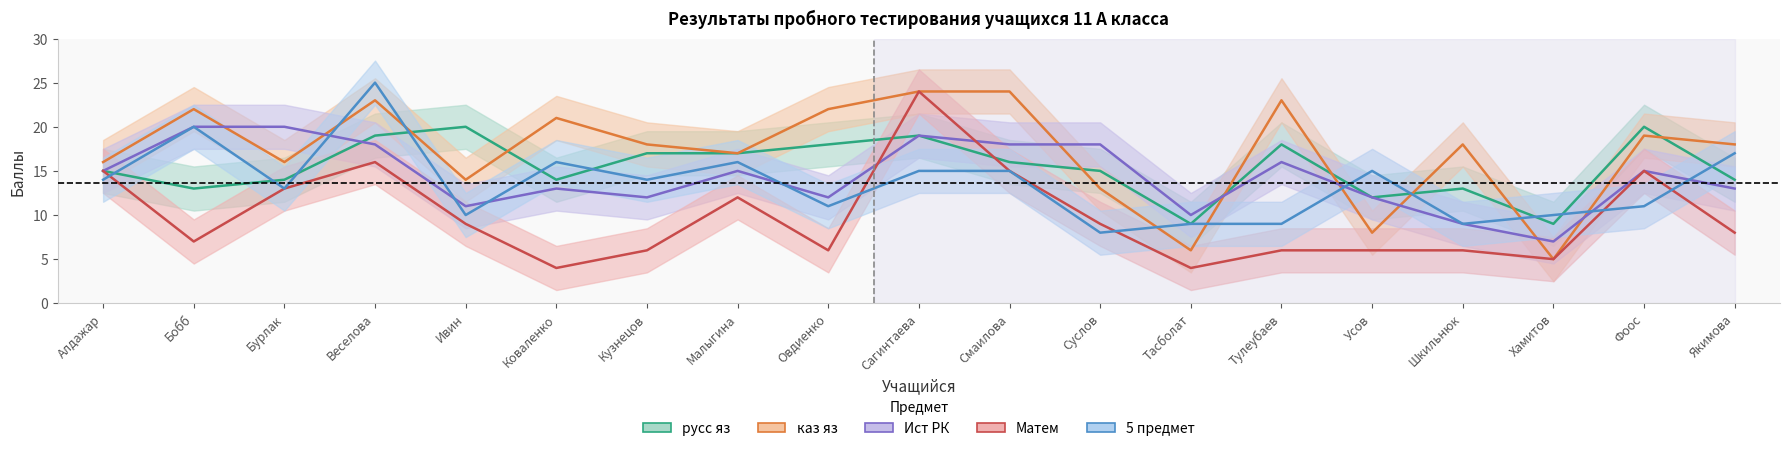

Where does the Ист РК series first go above 15?

Бобб